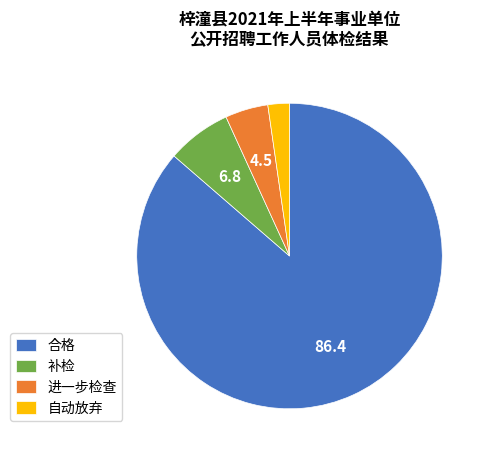

How many segments does this pie chart have?

4